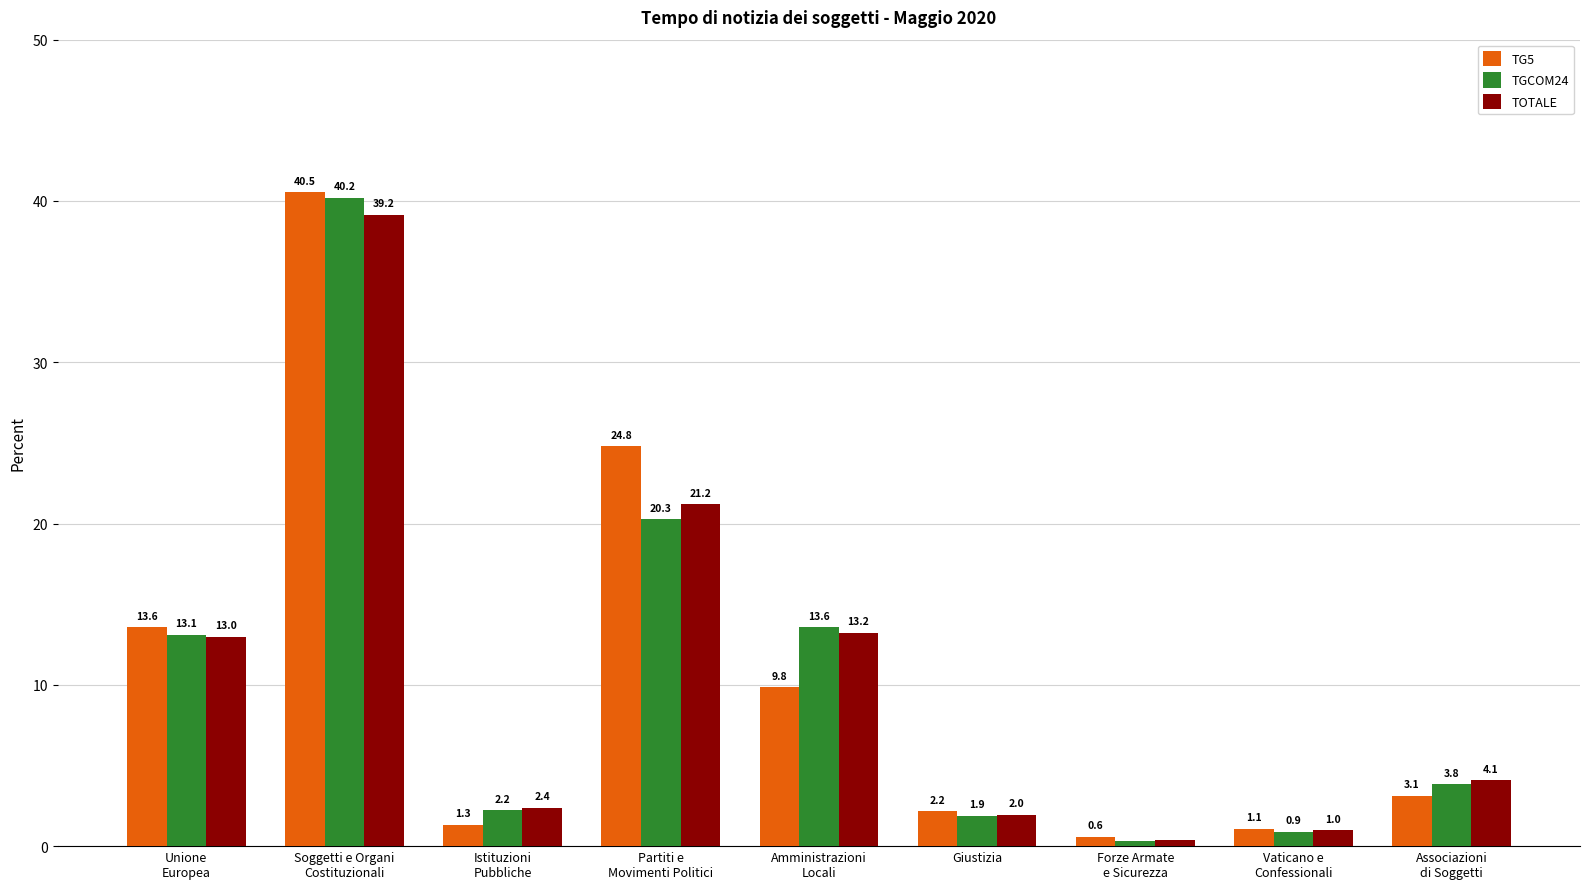

Which series has the largest total across all categories?

TG5